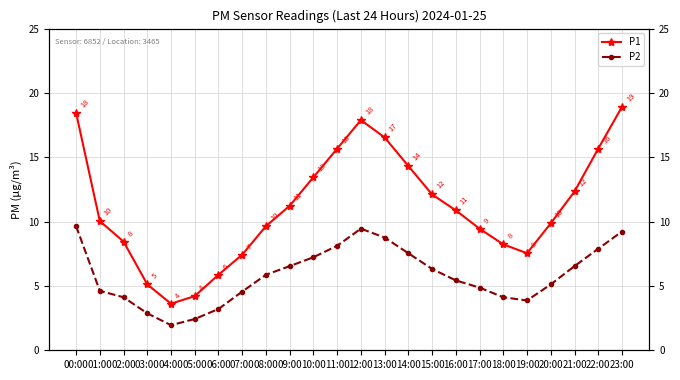

The value of P2 at 23:00 is 9.2. True or false?

True